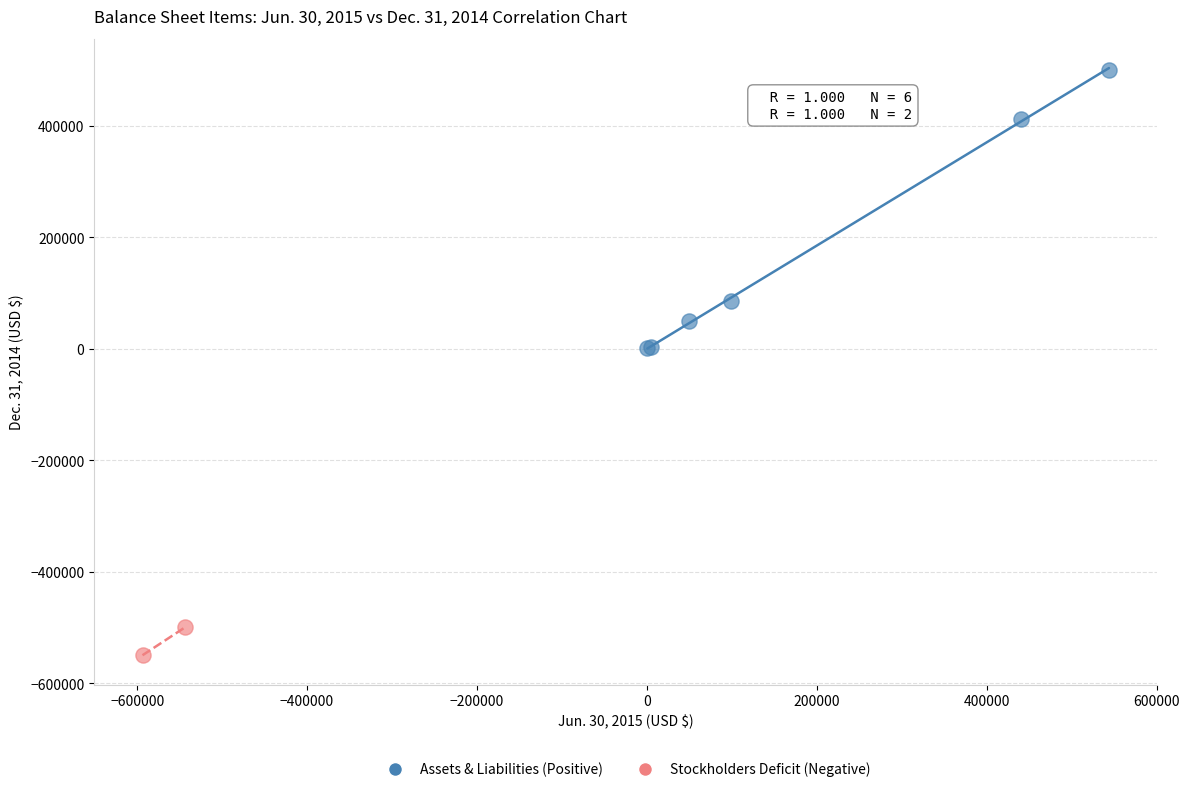

What are all the series names shown in the legend?

Assets & Liabilities (Positive), Stockholders Deficit (Negative)